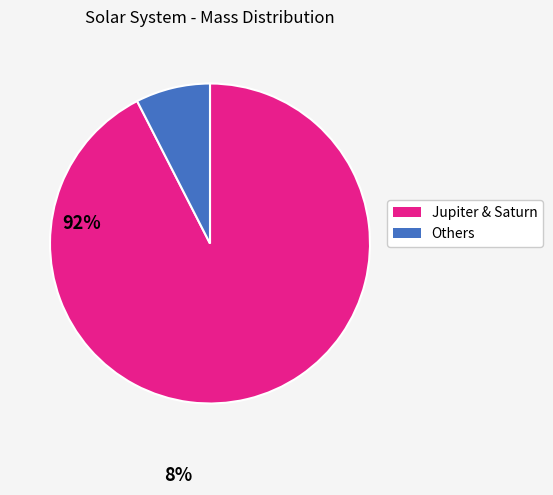

Does any single category account for the majority?

Yes